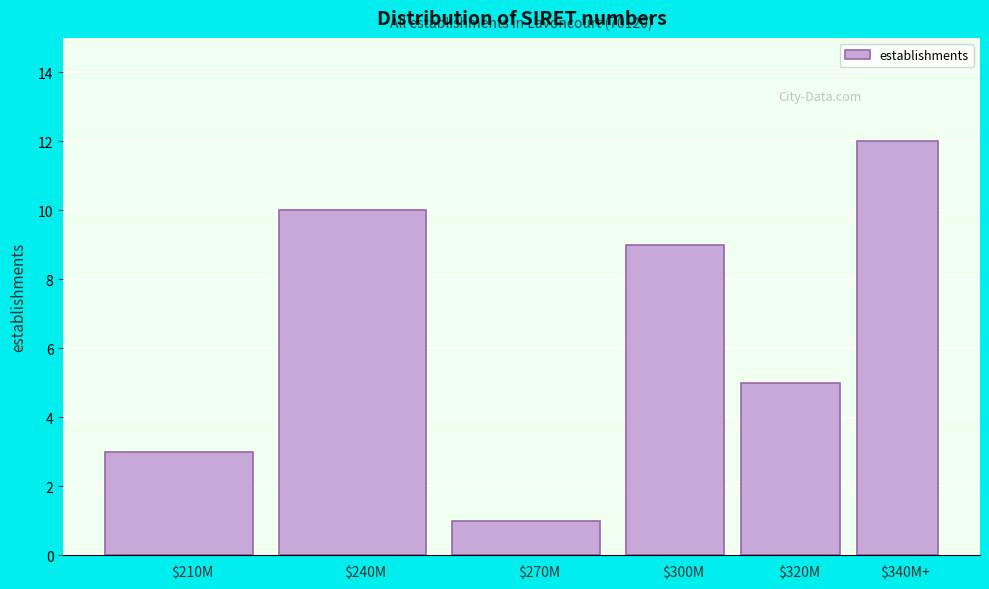

Reading left to right, transcribe all the data shown in this chart.

3	10	1	9	5	12